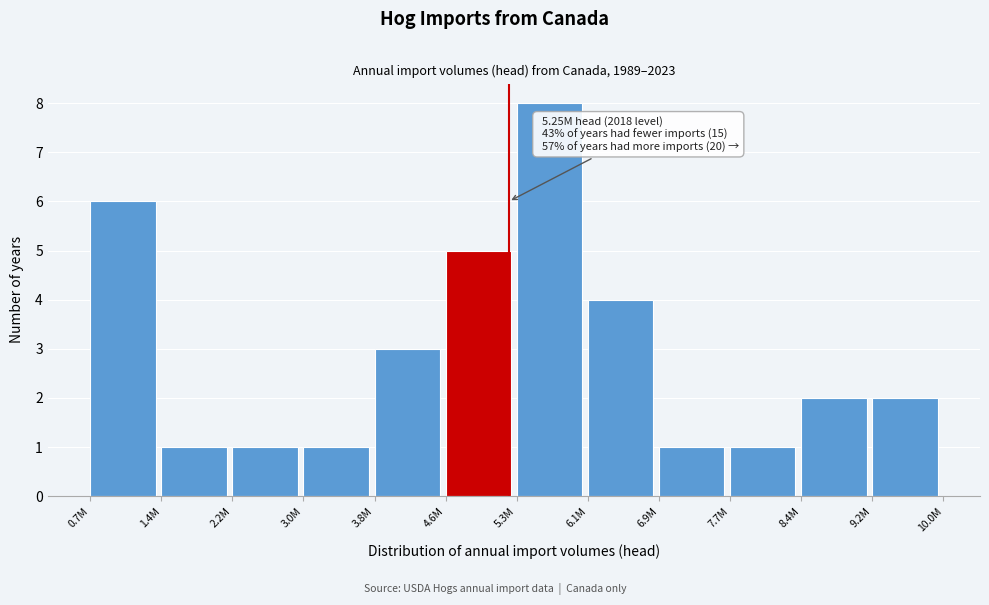

Reading right to left, transcribe all the data shown in this chart.

9.2M=2	8.4M=2	7.7M=1	6.9M=1	6.1M=4	5.3M=8	4.6M=5	3.8M=3	3.0M=1	2.2M=1	1.4M=1	0.7M=6